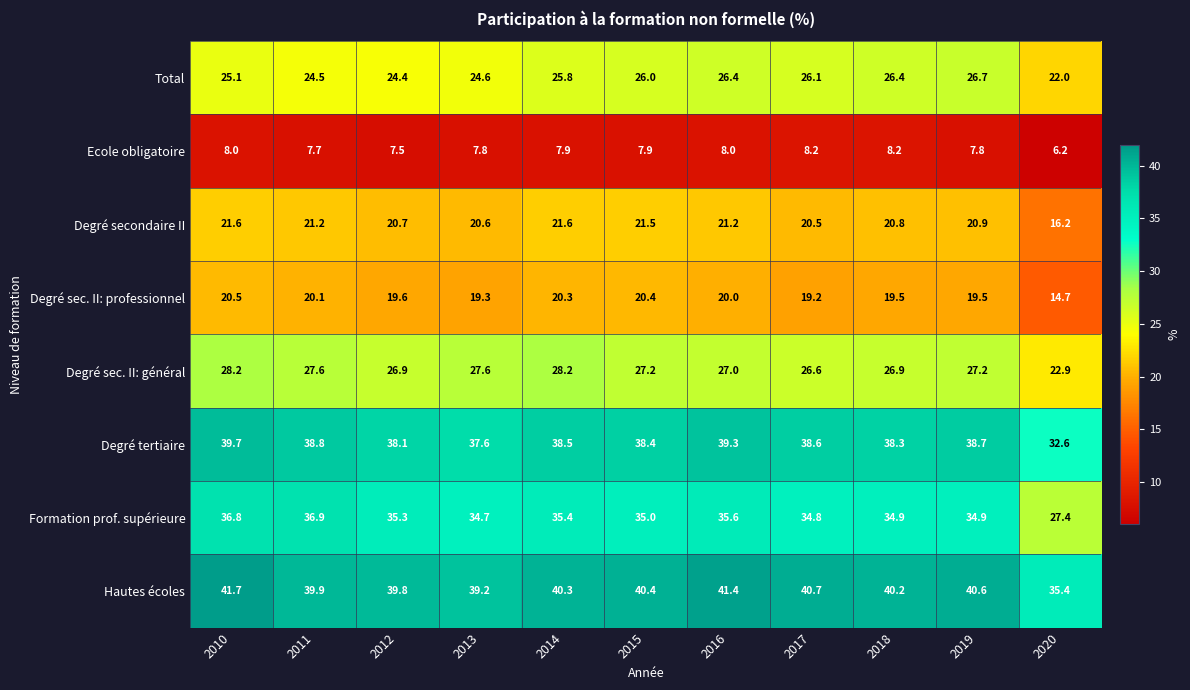

How many data points in Hautes écoles are above 40?

7